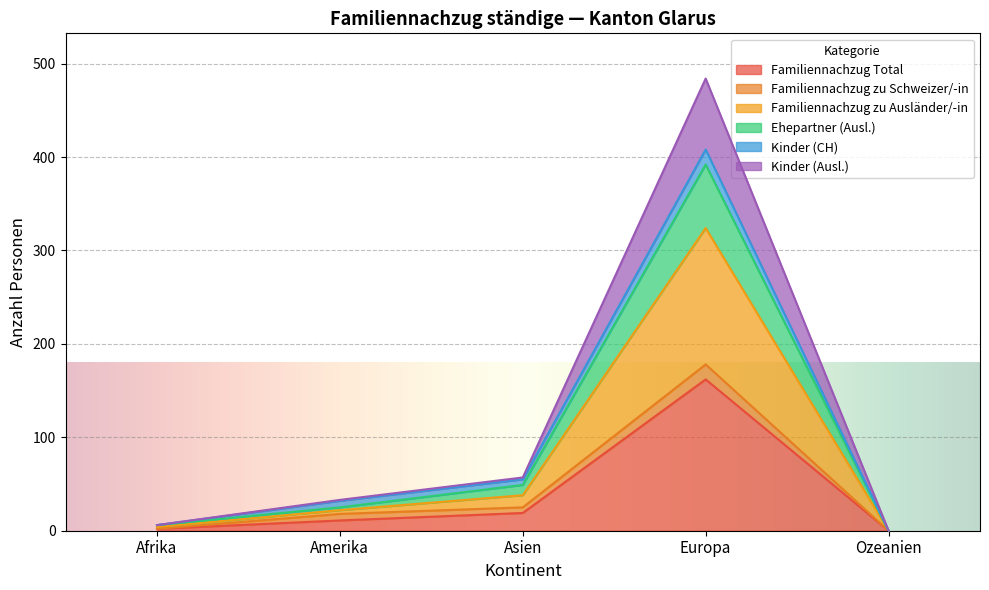

The value of Kinder (Ausl.) at Afrika is 4. True or false?

True